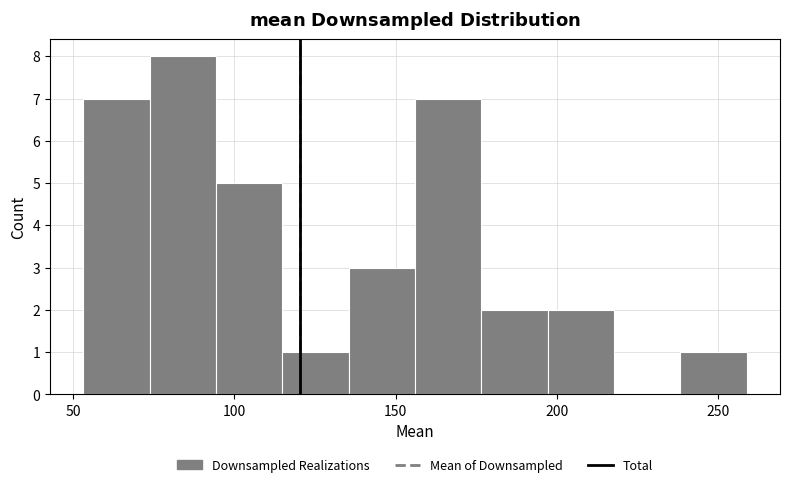

Reading left to right, list every bar in this chart as the range it spans on the x-axis followed by its height. Neither the bar edges nor the heights are printed on the chart, so give them approximately, as read against the axes.

55 to 75: 7
75 to 95: 8
95 to 115: 5
115 to 135: 1
135 to 155: 3
155 to 175: 7
175 to 195: 2
195 to 220: 2
220 to 240: 0
240 to 260: 1